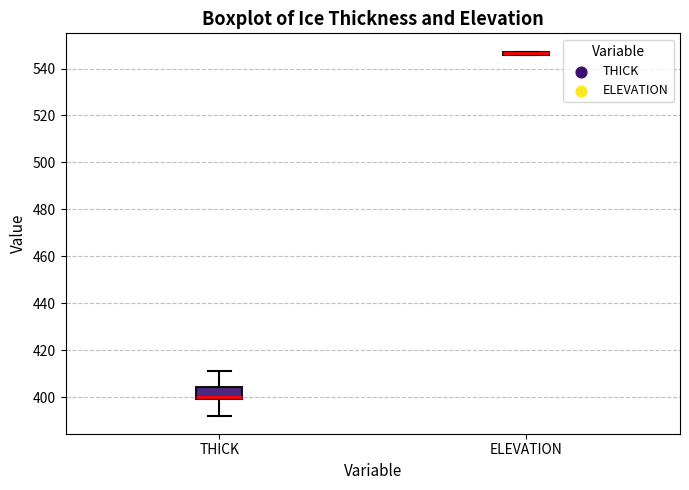

Comparing the boxes themselves (not the whiskers), which one is the tallest?

THICK